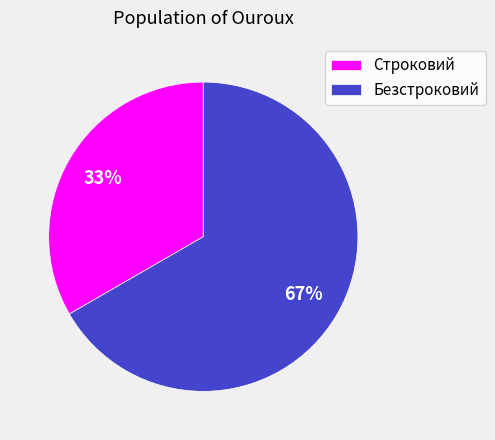

What percentage is the Безстроковий slice, to the nearest percent?

67%